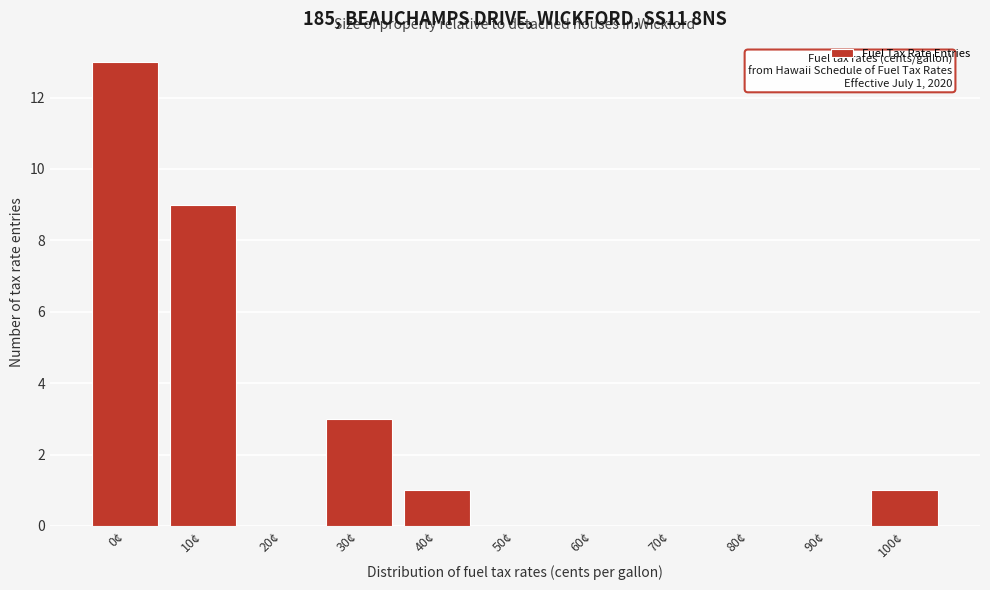

Reading left to right, what are all the values shown in this chart?

0¢=13	10¢=9	20¢=0	30¢=3	40¢=1	50¢=0	60¢=0	70¢=0	80¢=0	90¢=0	100¢=1